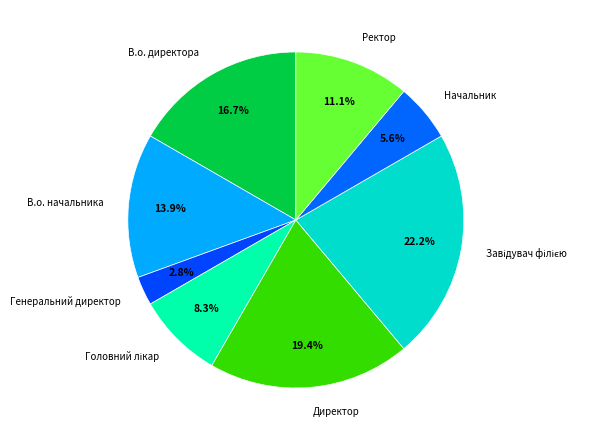

What is the smallest slice in the pie chart?

Генеральний директор